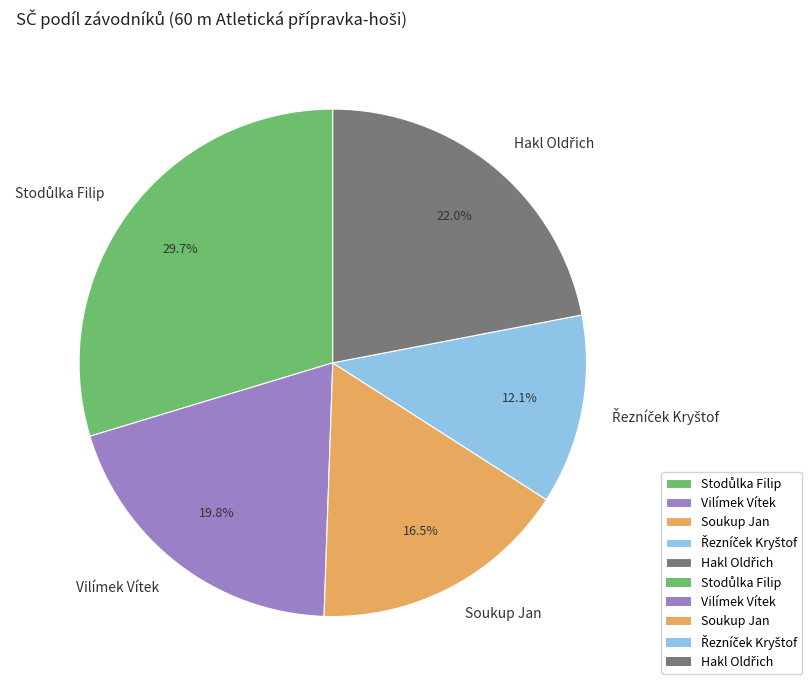

Is there a majority slice in this chart?

No